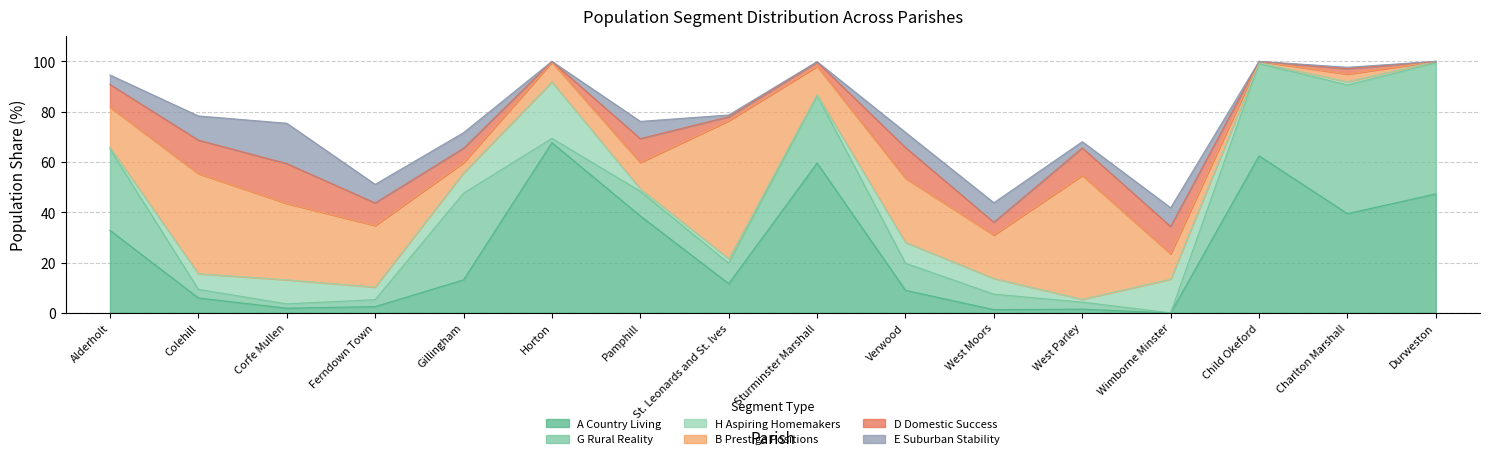

What is the average value of the H Aspiring Homemakers series?

5.4